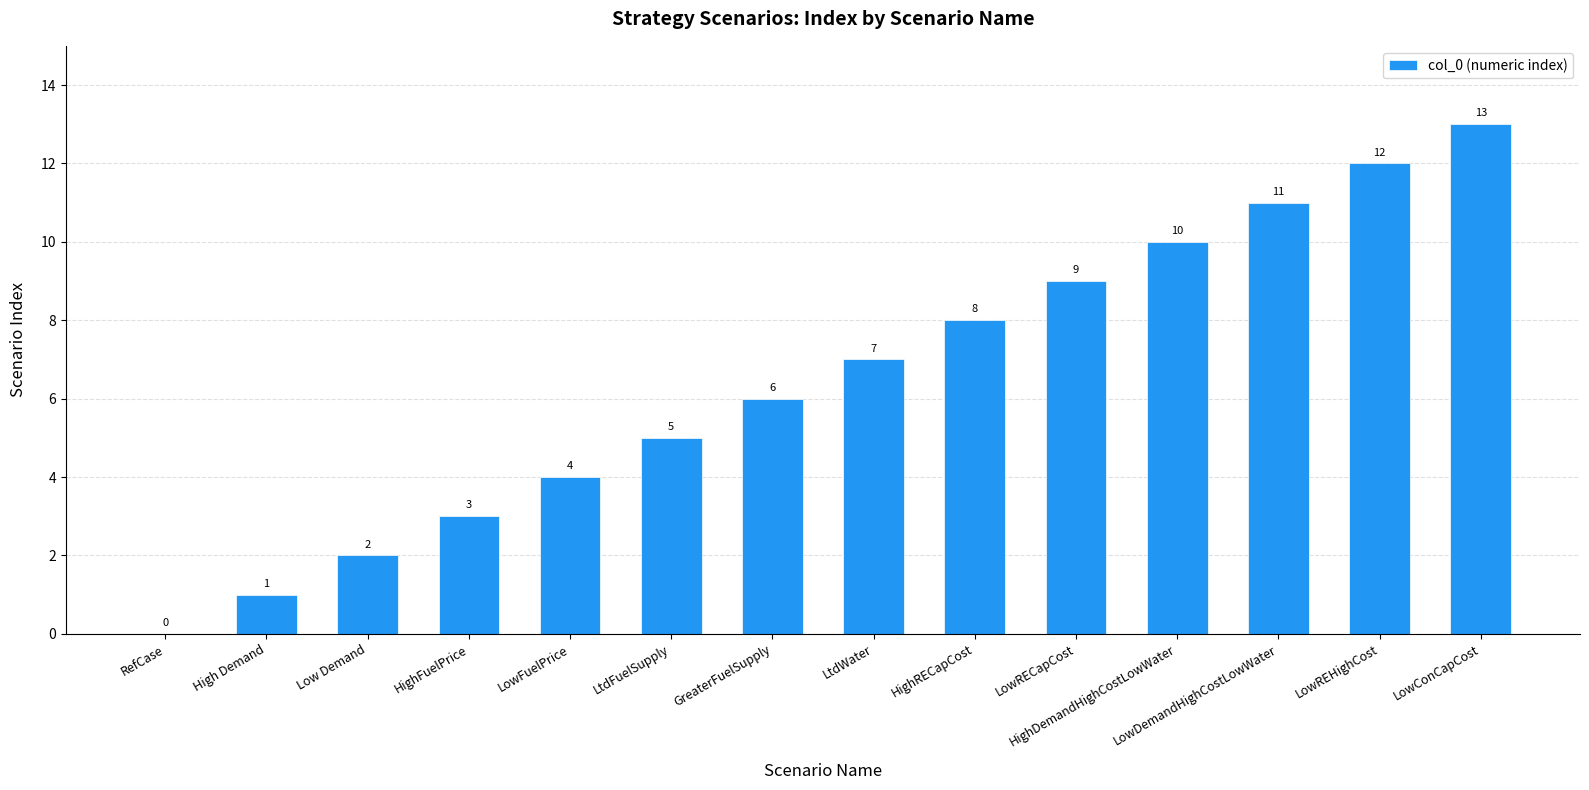

The chart shows a value of 16 at LowRECapCost. True or false?

False